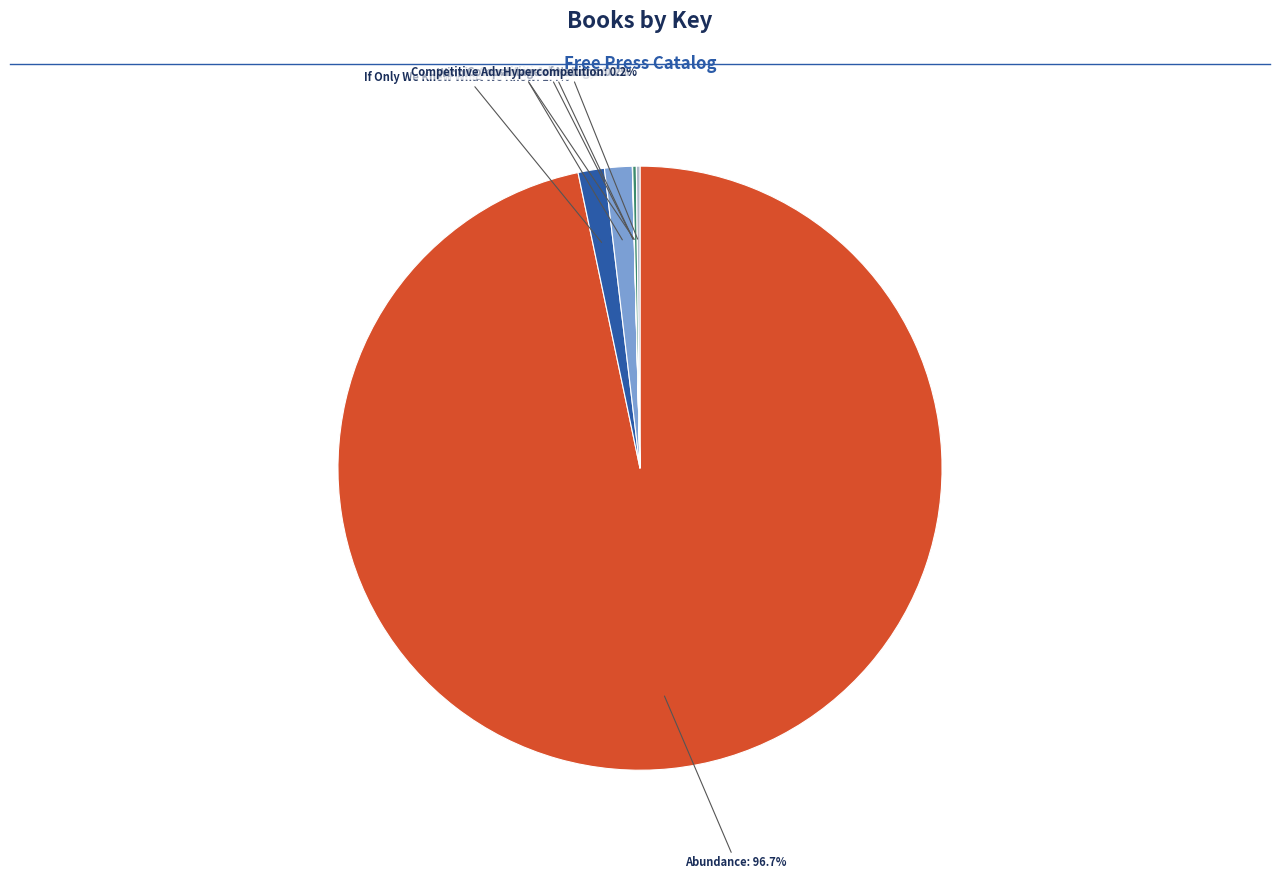

How many slices are in this pie chart?

7